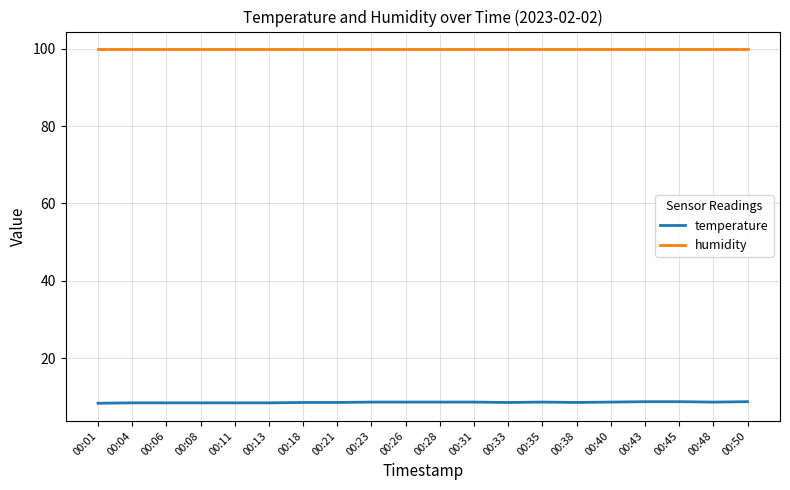

What is the minimum value shown in the chart?

8.3